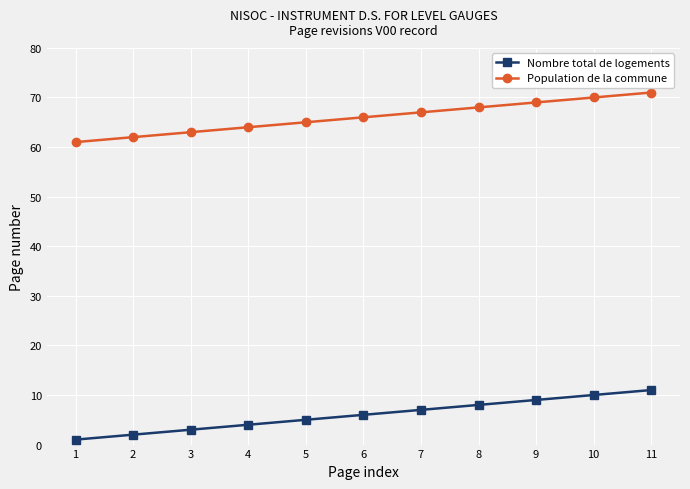

Is it true that Population de la commune equals 120 at 8?

False